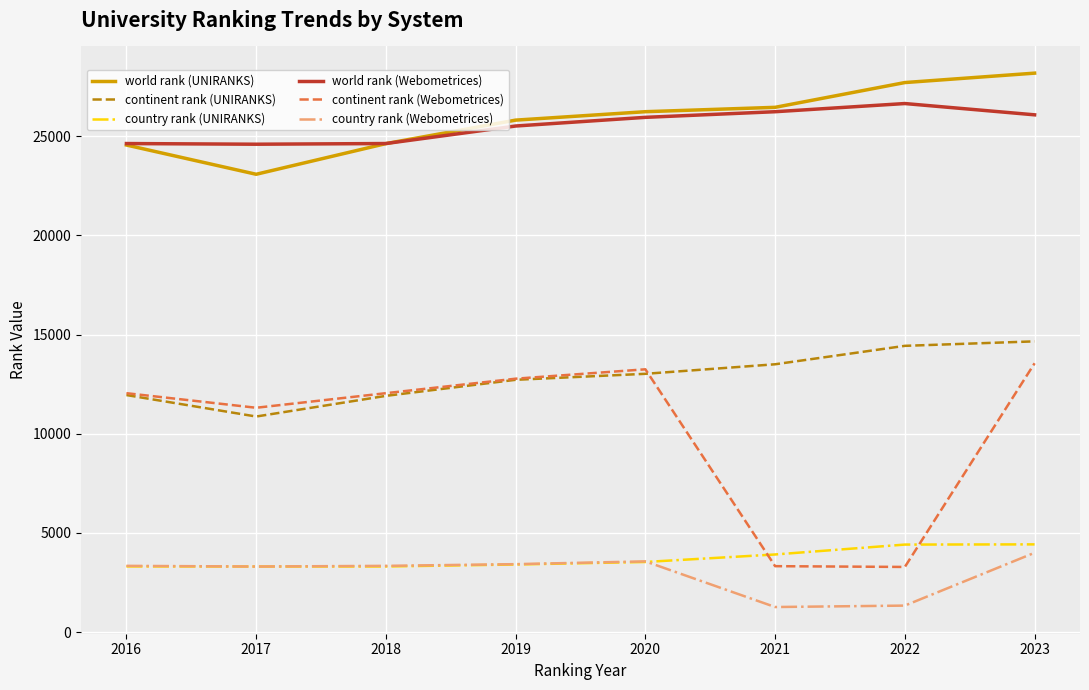

At how many categories does at least one series exceed 11973?

8